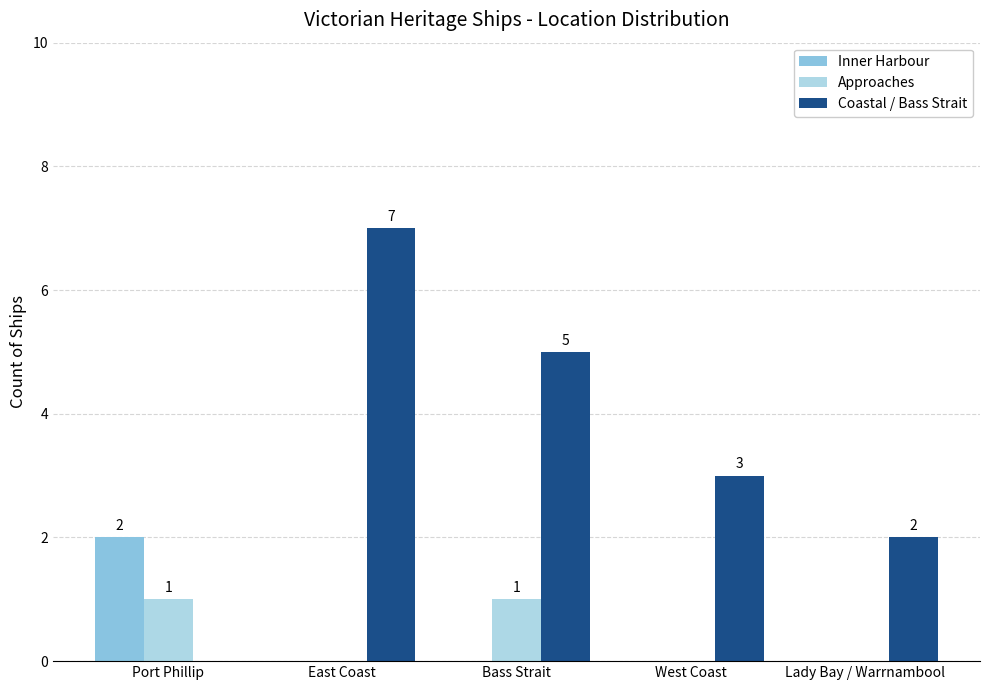

The value of Inner Harbour at Lady Bay / Warrnambool is 0. True or false?

True